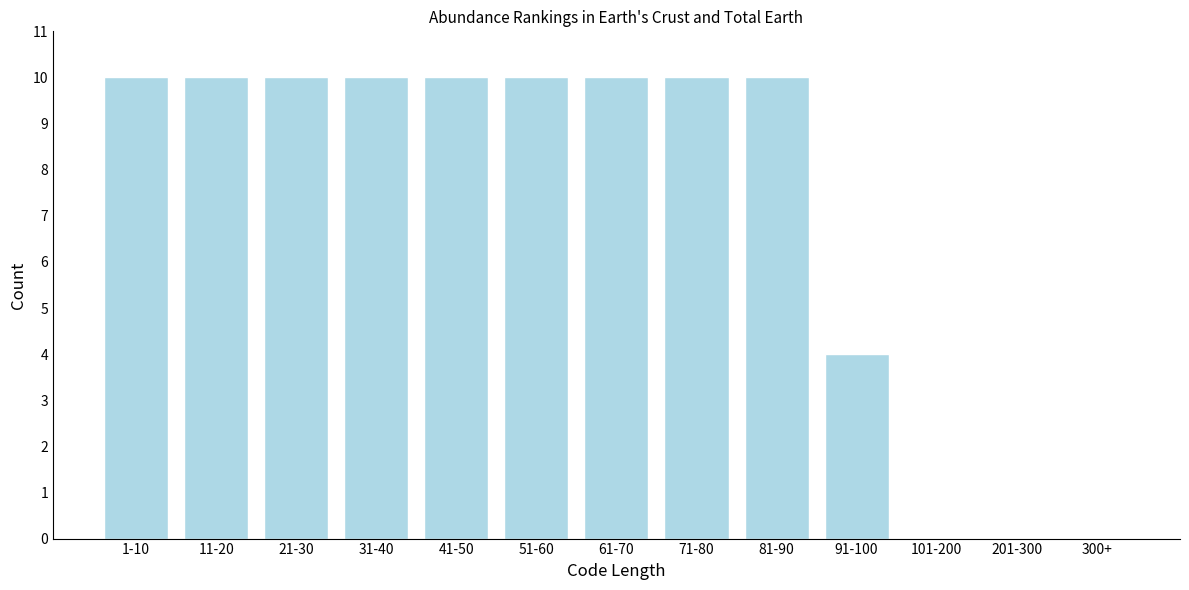

Reading left to right, what are all the values shown in this chart?

1-10=10	11-20=10	21-30=10	31-40=10	41-50=10	51-60=10	61-70=10	71-80=10	81-90=10	91-100=4	101-200=0	201-300=0	300+=0